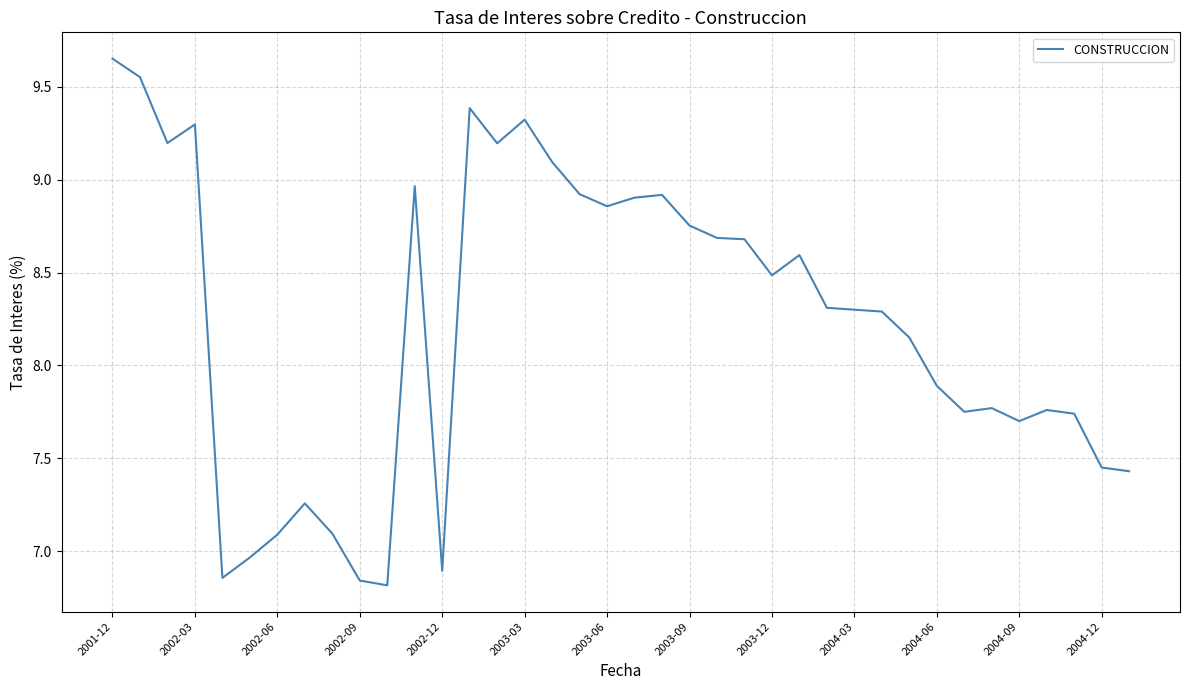

What is the difference between the maximum and minimum values?

2.8